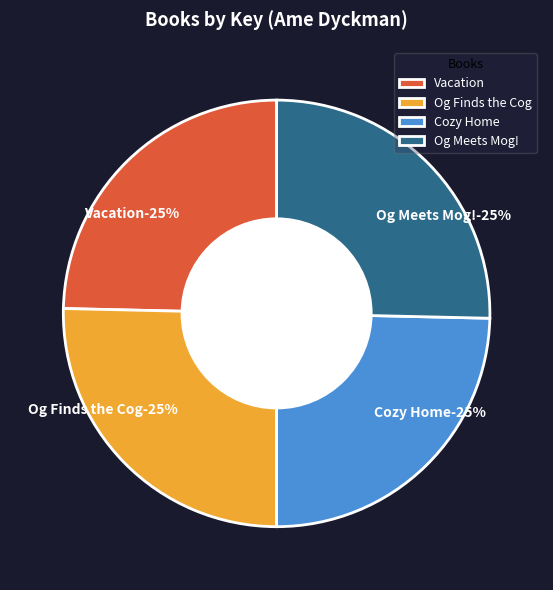

True or false: Og Meets Mog! accounts for 25% of the total.

True